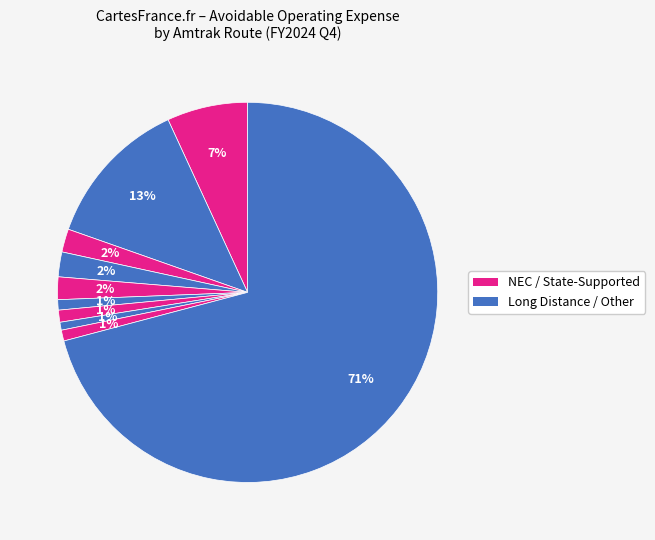

How many slices are in this pie chart?

10